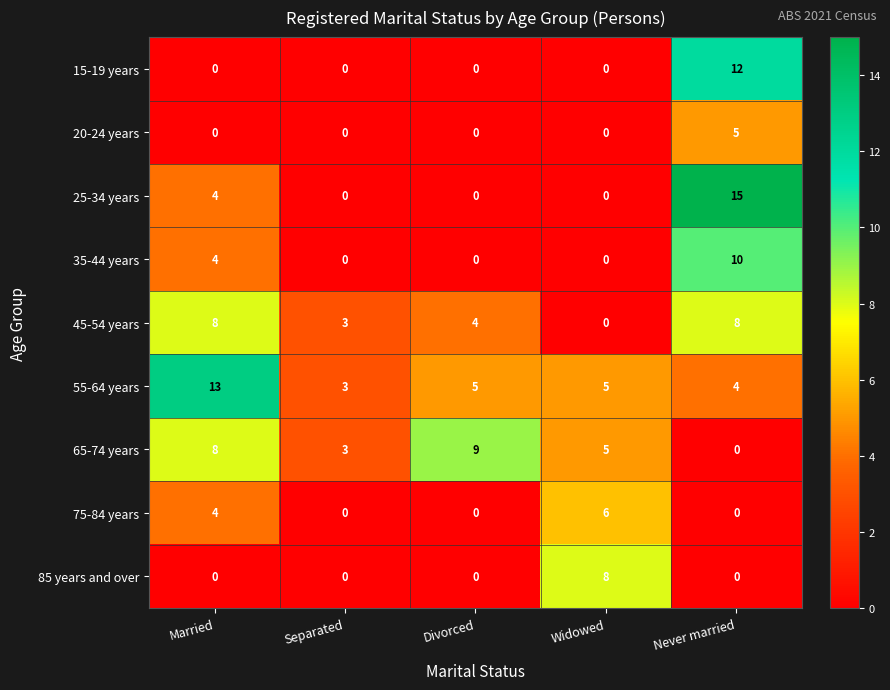

Is the value of 20-24 years at Widowed greater than the value of 55-64 years at Divorced?

No